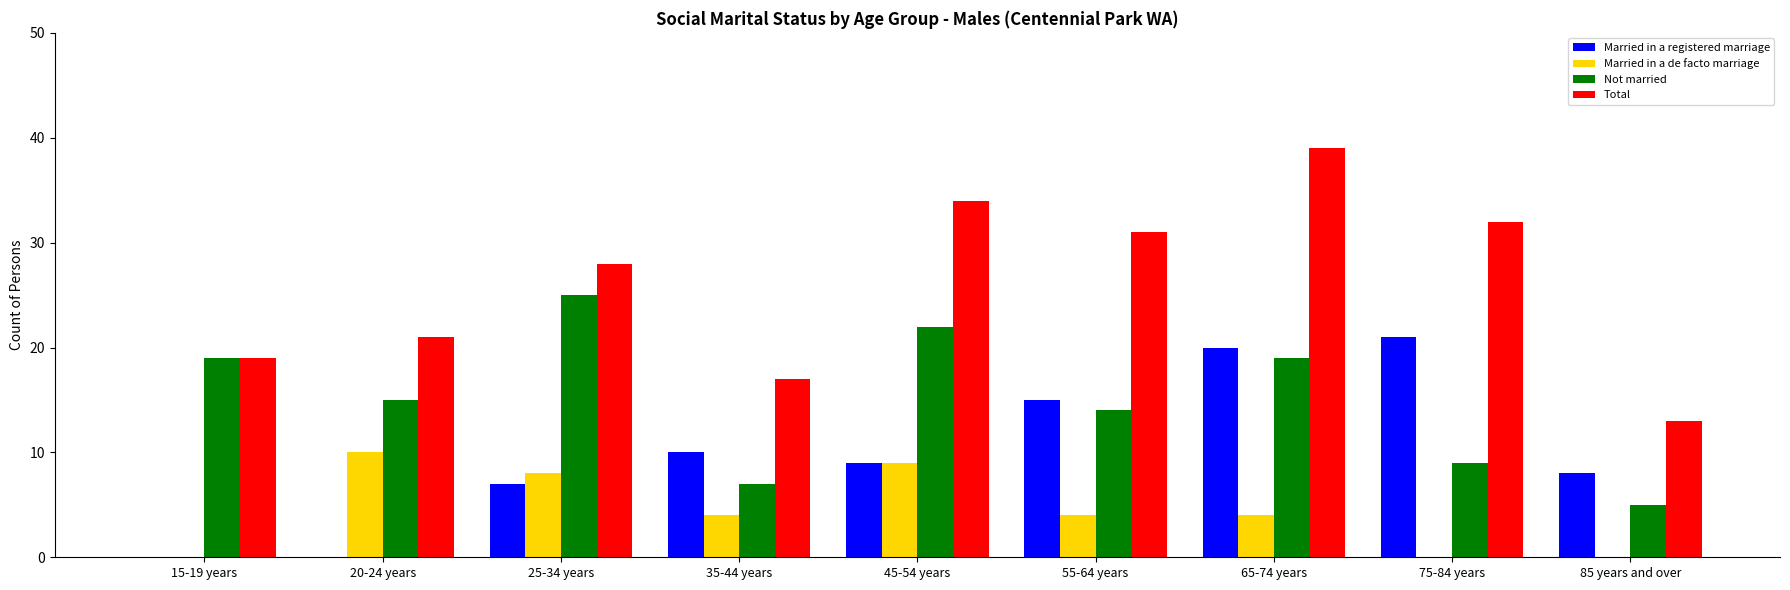

Which series changed the most between 20-24 years and 65-74 years?

Married in a registered marriage